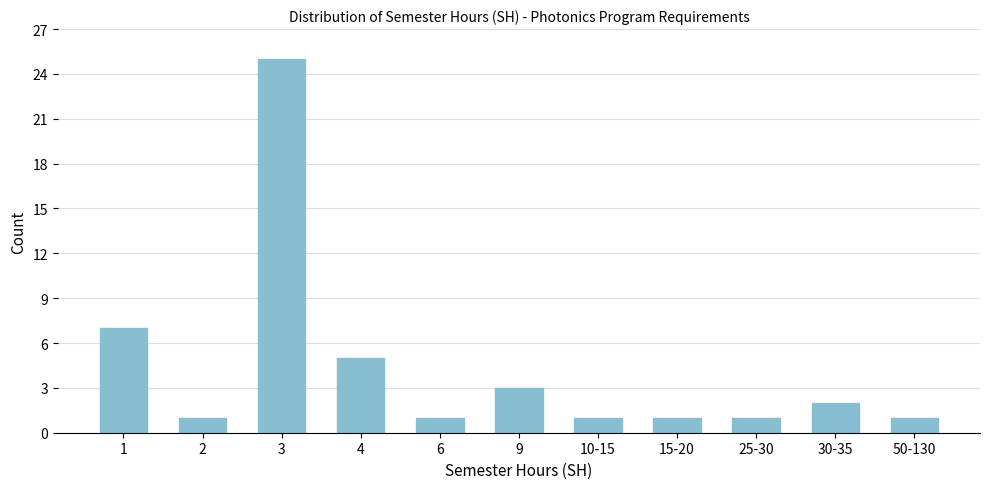

Reading left to right, what are all the values shown in this chart?

1=7	2=1	3=25	4=5	6=1	9=3	10-15=1	15-20=1	25-30=1	30-35=2	50-130=1